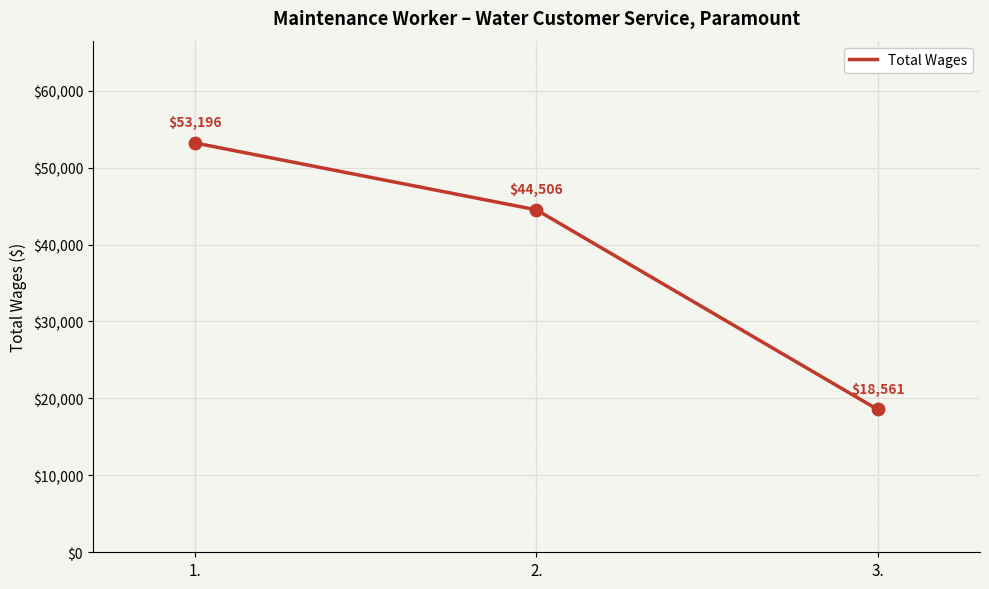

What position from the left is 2.?

2